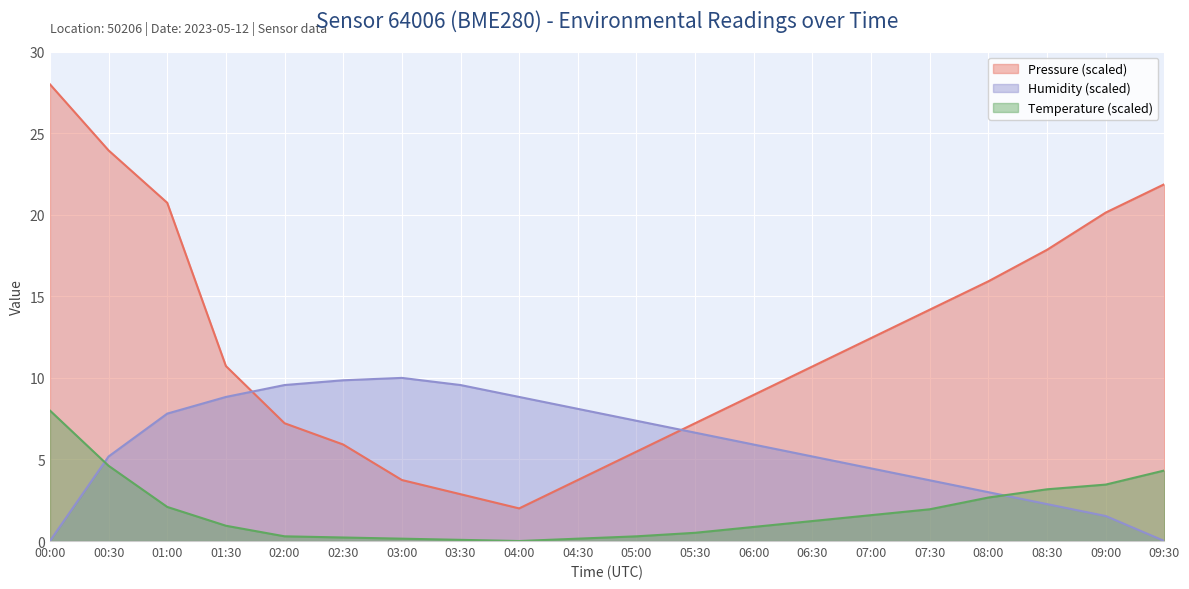

How many values in the humidity series are below 6?

10